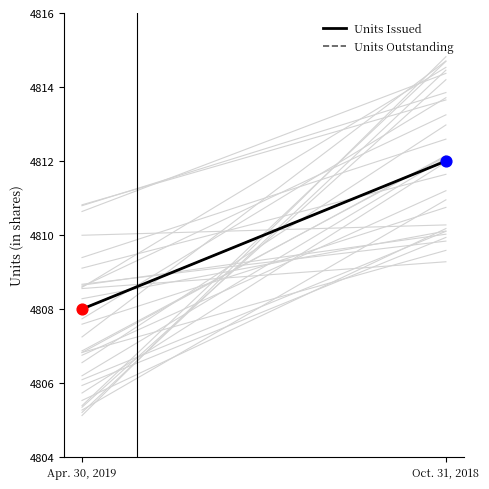

At which category is the sum across all series the highest?

Oct. 31, 2018